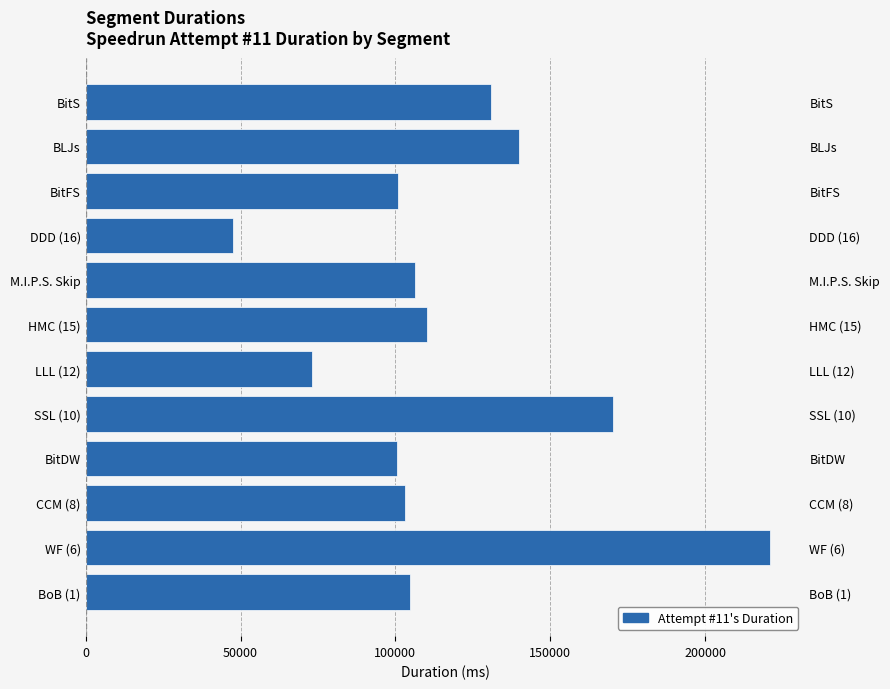

What position from the left is CCM (8)?

3